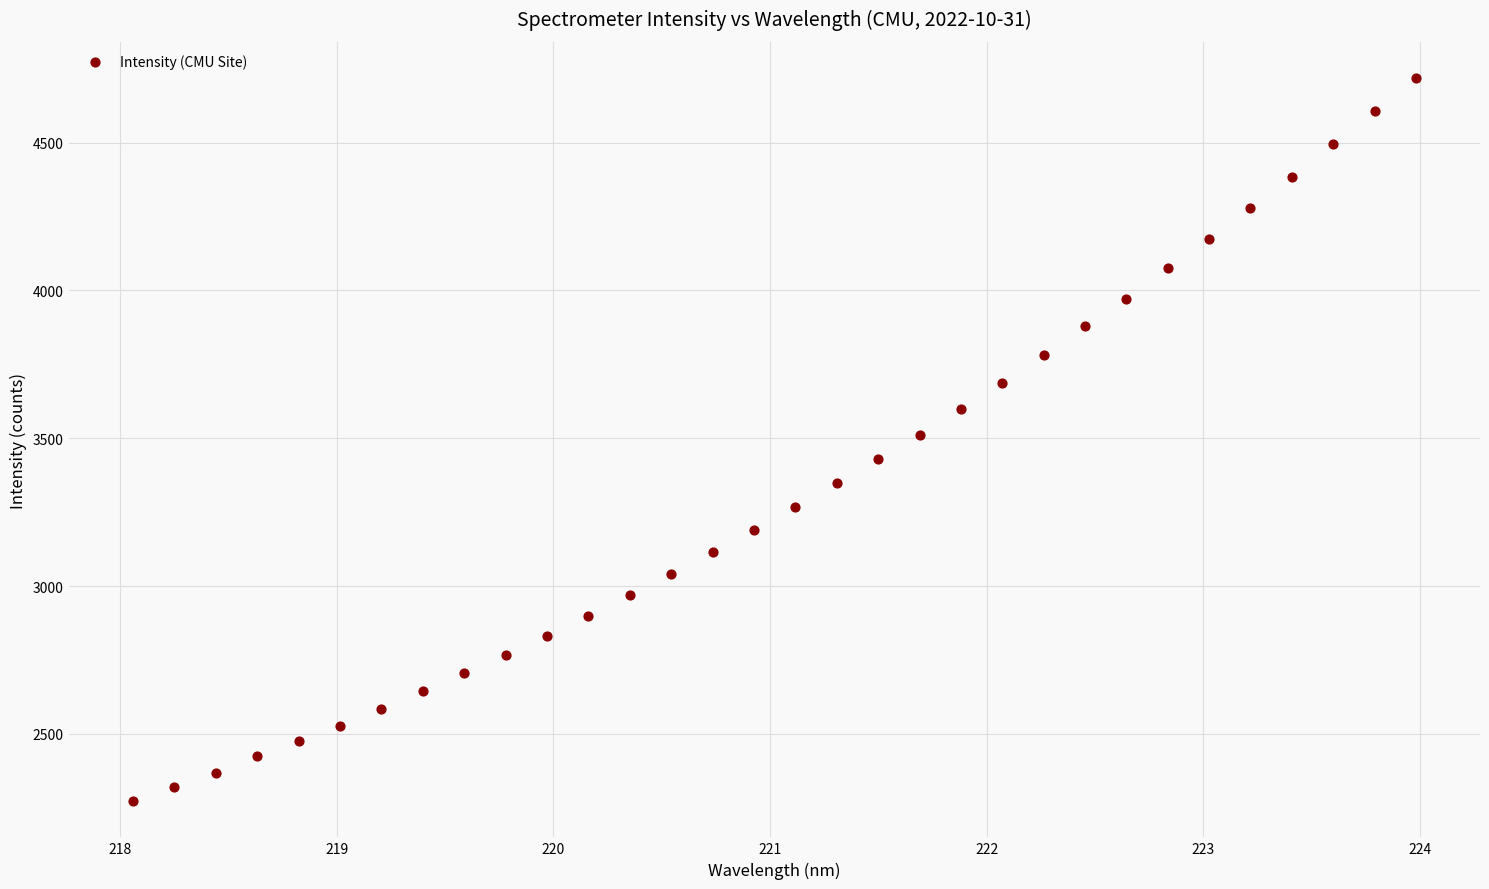

What is the range of X values (max minus min)?

5.9